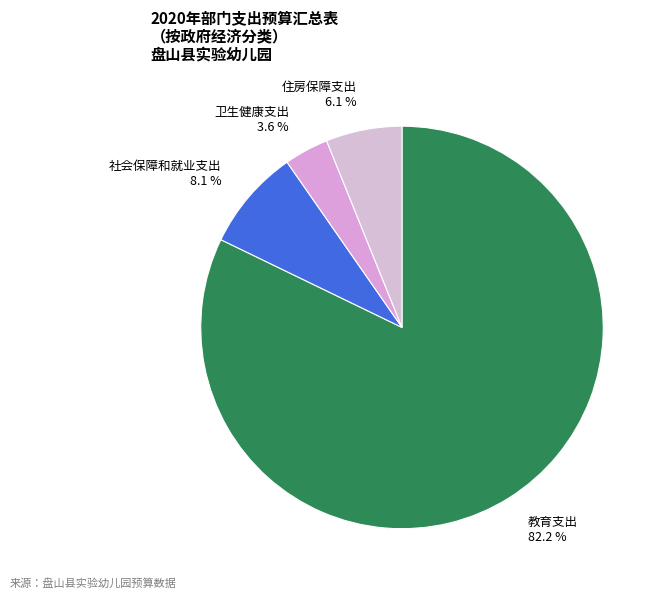

To the nearest percent, what is the combined percentage of 住房保障支出 and 教育支出?

88%